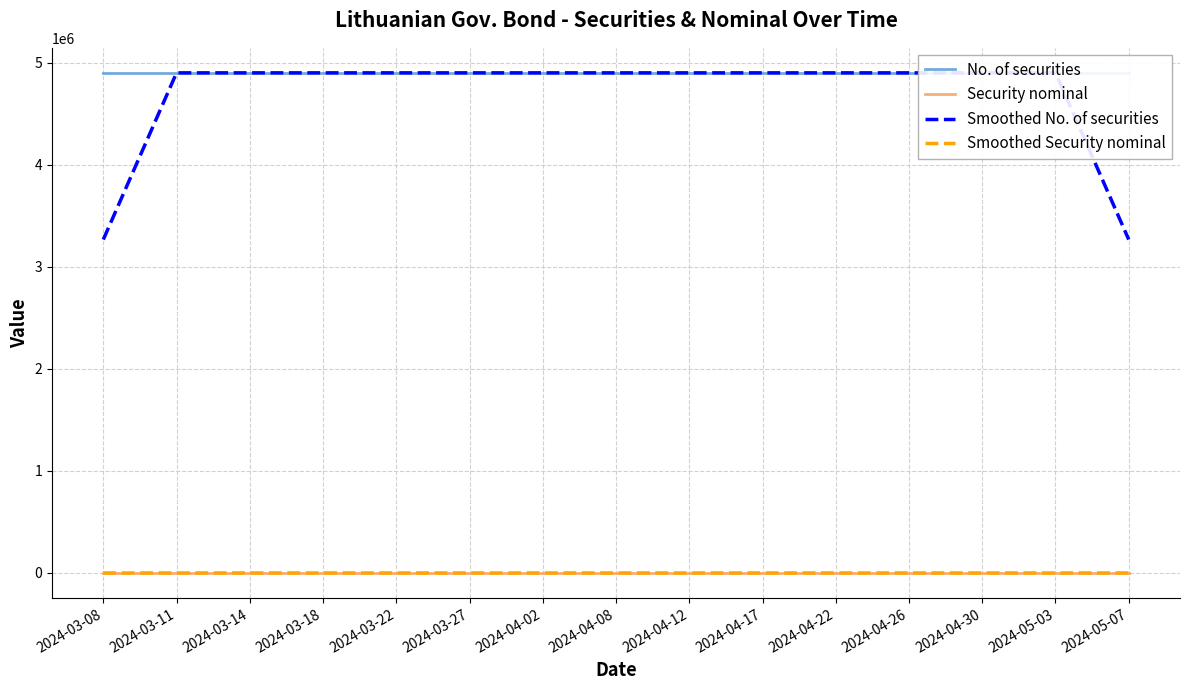

Count the number of data series in this chart.

4